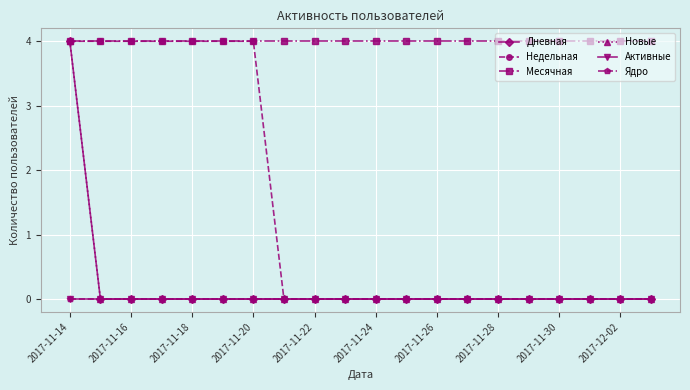

Does the chart have visible grid lines?

Yes